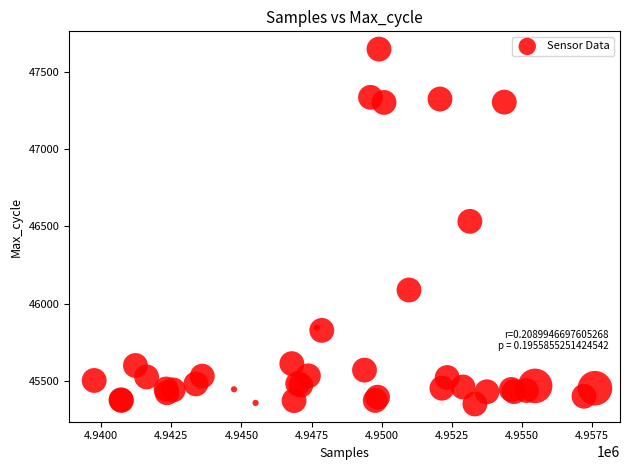

What Y value in the scatter plot is closest to 46498?

46532